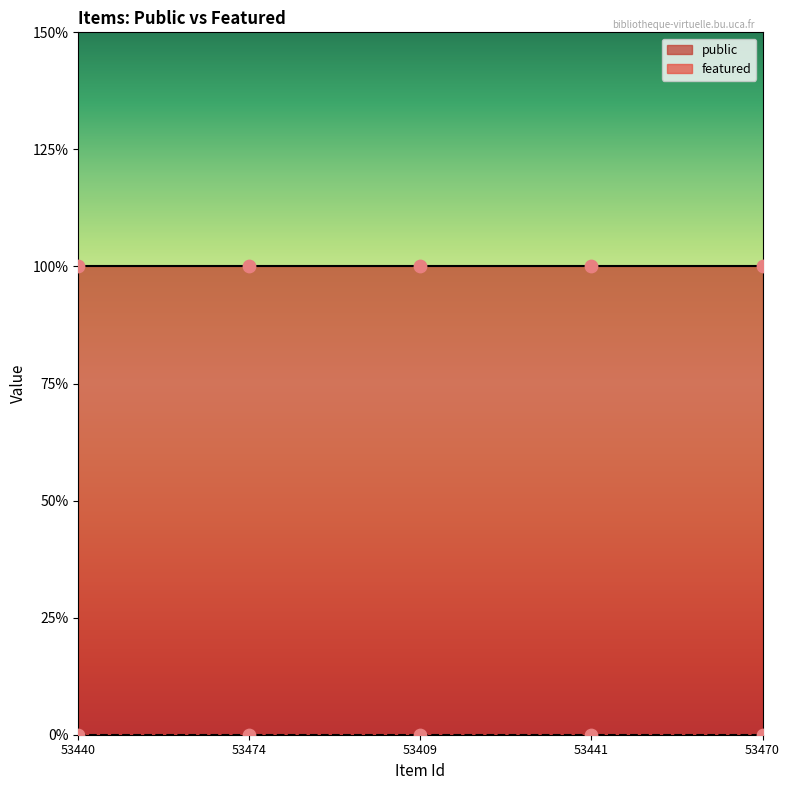

Which series contains the highest Y value?

public